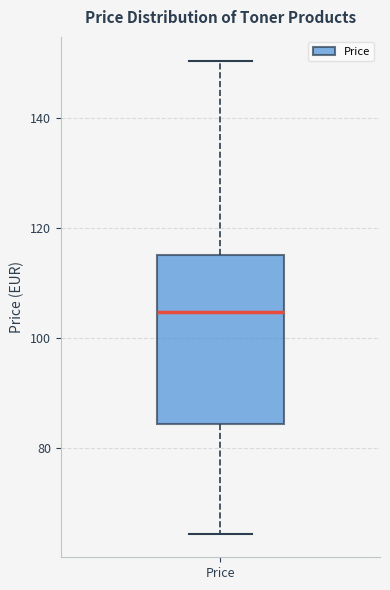

Where is the lower edge of the box for Price on the y-axis? The values are not printed on the chart, so give them approximately, as read against the axis.

84